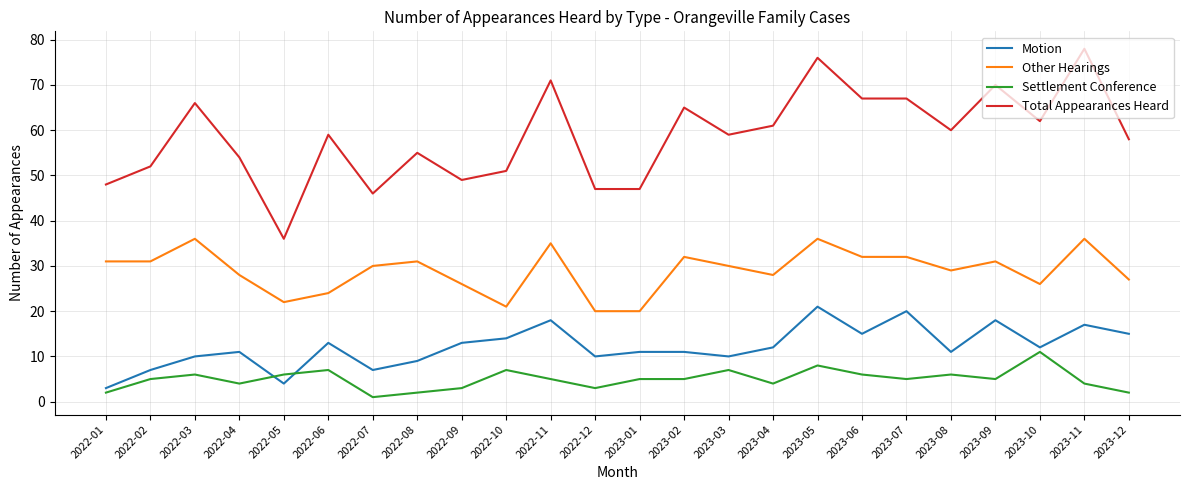

Reading left to right, extract all data points from this chart.

Motion: 3	7	10	11	4	13	7	9	13	14	18	10	11	11	10	12	21	15	20	11	18	12	17	15
Other Hearings: 31	31	36	28	22	24	30	31	26	21	35	20	20	32	30	28	36	32	32	29	31	26	36	27
Settlement Conference: 2	5	6	4	6	7	1	2	3	7	5	3	5	5	7	4	8	6	5	6	5	11	4	2
Total Appearances Heard: 48	52	66	54	36	59	46	55	49	51	71	47	47	65	59	61	76	67	67	60	70	62	78	58